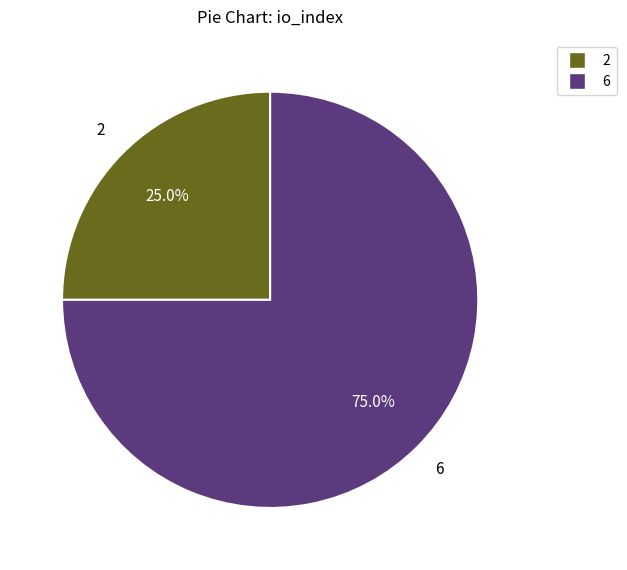

Does any single category account for the majority?

Yes